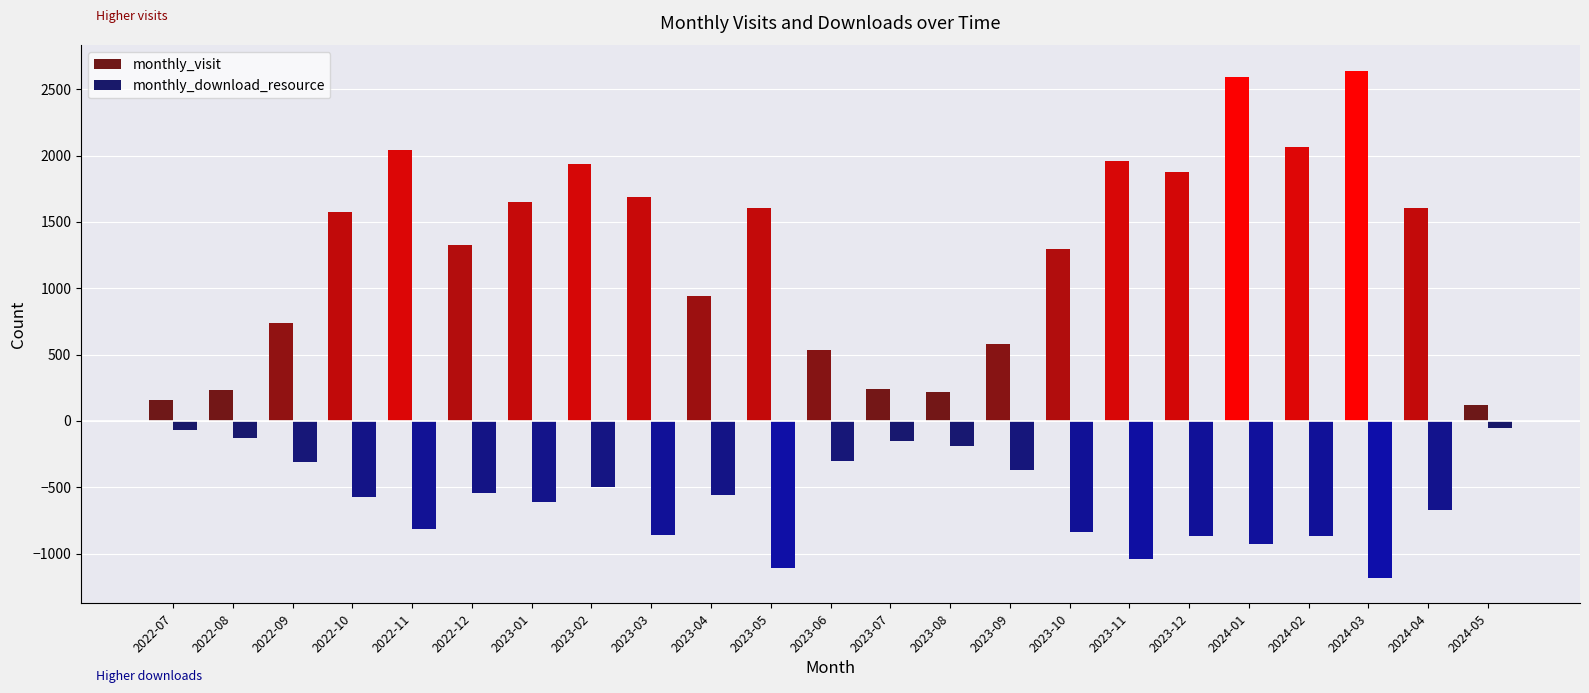

Which series changed the most between 2022-12 and 2023-02?

monthly_visit